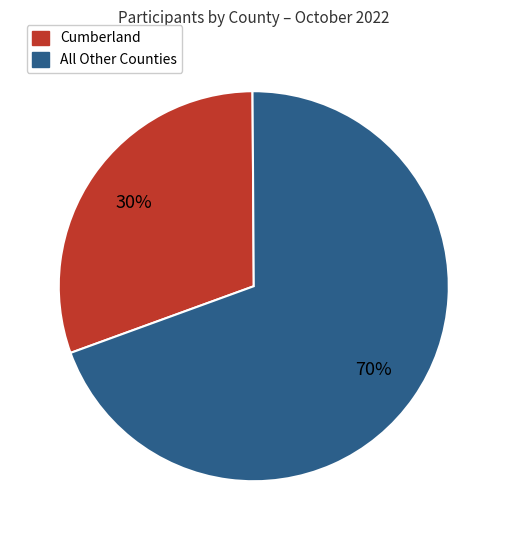

To the nearest percent, what is the average slice percentage?

50%